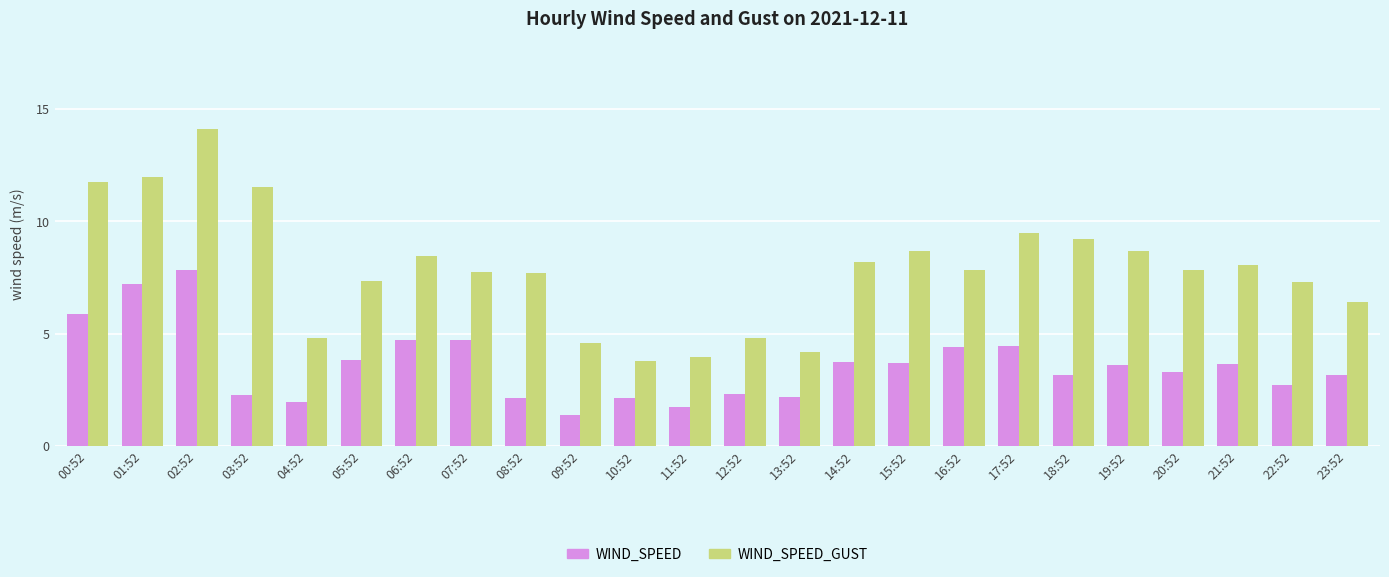

How many bars are there in total?

48